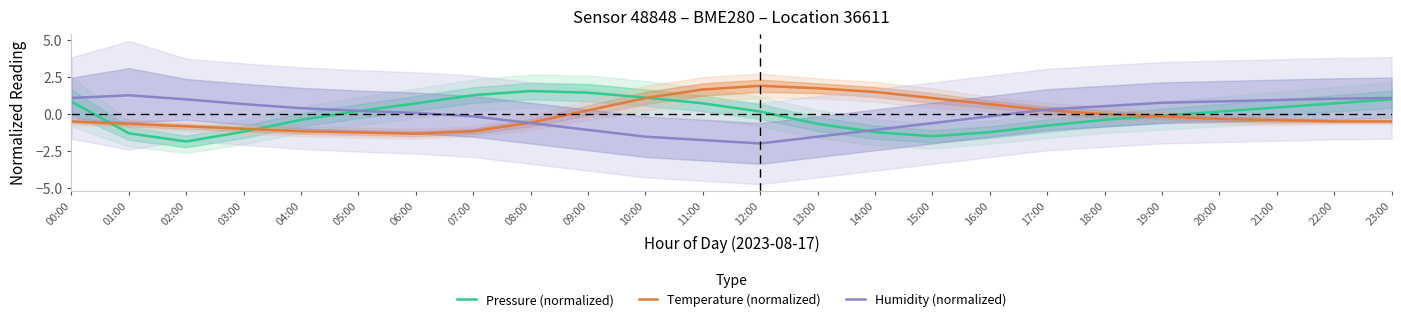

Reading left to right, transcribe all the data shown in this chart.

Pressure (normalized): 00:00=0.8	01:00=-1.3	02:00=-1.8	03:00=-1.2	04:00=-0.4	05:00=0.2	06:00=0.7	07:00=1.3	08:00=1.6	09:00=1.5	10:00=1.1	11:00=0.7	12:00=0.2	13:00=-0.7	14:00=-1.2	15:00=-1.5	16:00=-1.2	17:00=-0.8	18:00=-0.4	19:00=-0.1	20:00=0.2	21:00=0.5	22:00=0.7	23:00=1.0
Temperature (normalized): 00:00=-0.5	01:00=-0.7	02:00=-0.8	03:00=-1.0	04:00=-1.1	05:00=-1.2	06:00=-1.3	07:00=-1.1	08:00=-0.6	09:00=0.3	10:00=1.1	11:00=1.7	12:00=1.9	13:00=1.8	14:00=1.5	15:00=1.1	16:00=0.7	17:00=0.3	18:00=0.0	19:00=-0.2	20:00=-0.3	21:00=-0.4	22:00=-0.5	23:00=-0.5
Humidity (normalized): 00:00=1.1	01:00=1.3	02:00=1.0	03:00=0.7	04:00=0.4	05:00=0.2	06:00=0.1	07:00=-0.1	08:00=-0.6	09:00=-1.1	10:00=-1.5	11:00=-1.7	12:00=-2.0	13:00=-1.5	14:00=-1.1	15:00=-0.6	16:00=-0.1	17:00=0.3	18:00=0.5	19:00=0.8	20:00=0.9	21:00=1.0	22:00=1.0	23:00=1.1